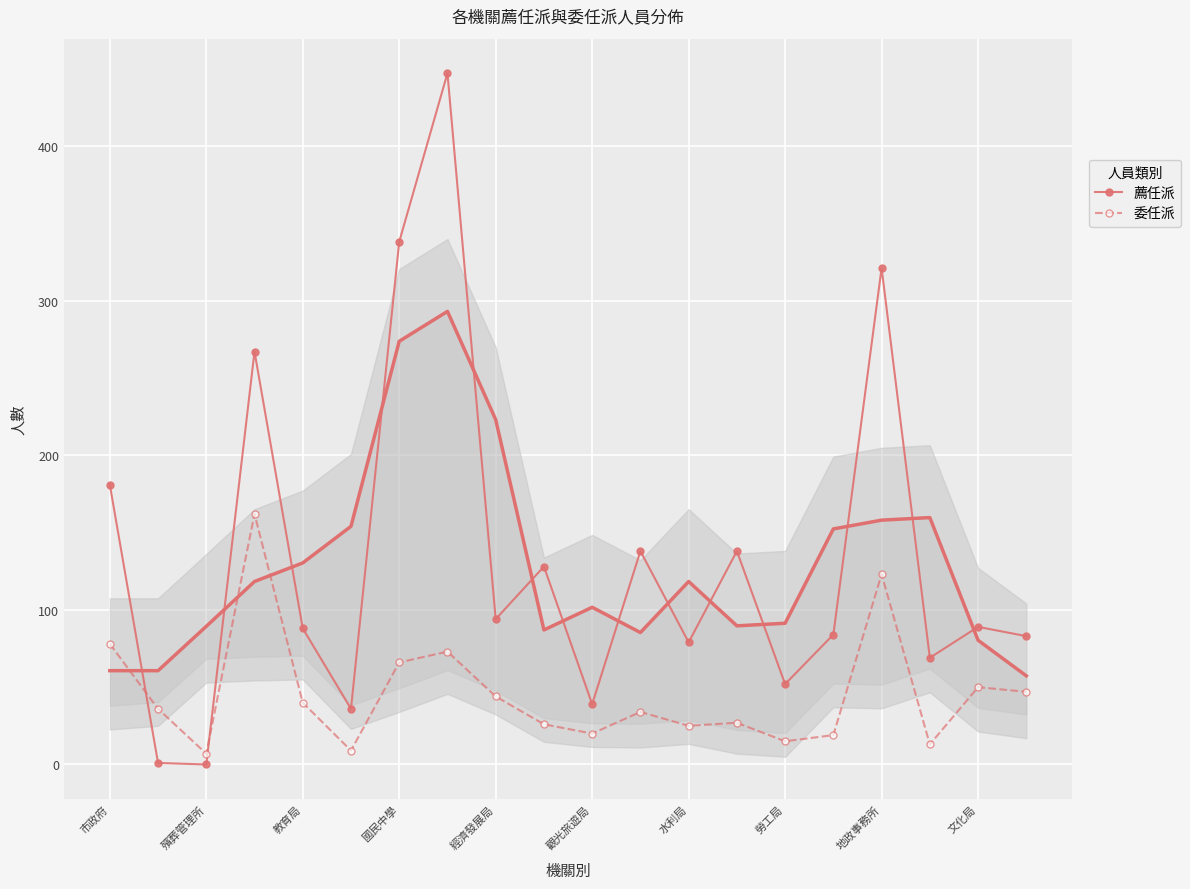

True or false: 薦任派 has a value of 88 at 教育局.

True